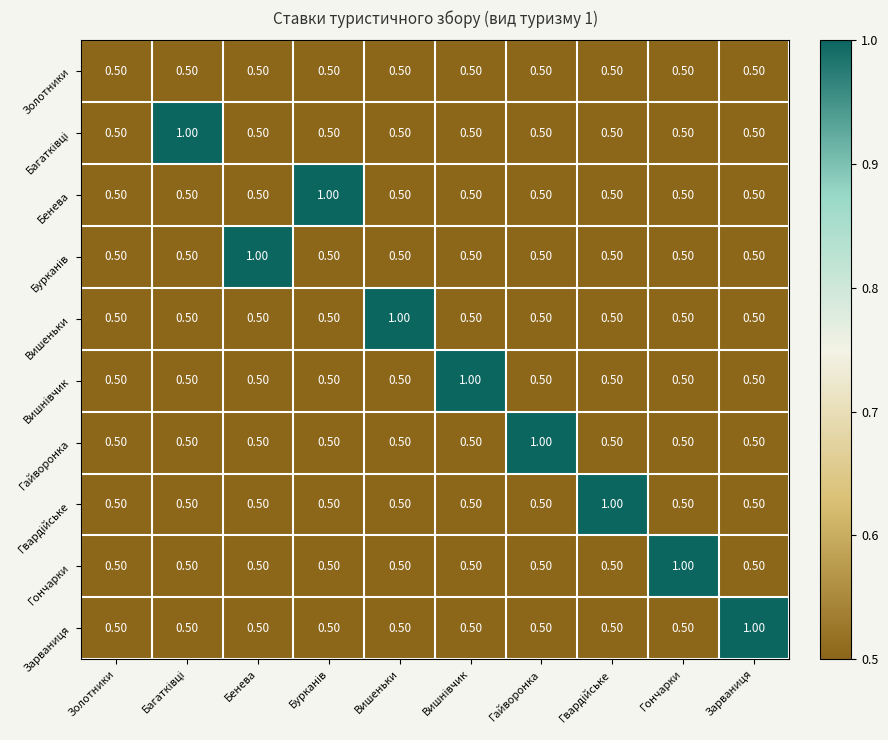

At how many categories does at least one series exceed 0?

10